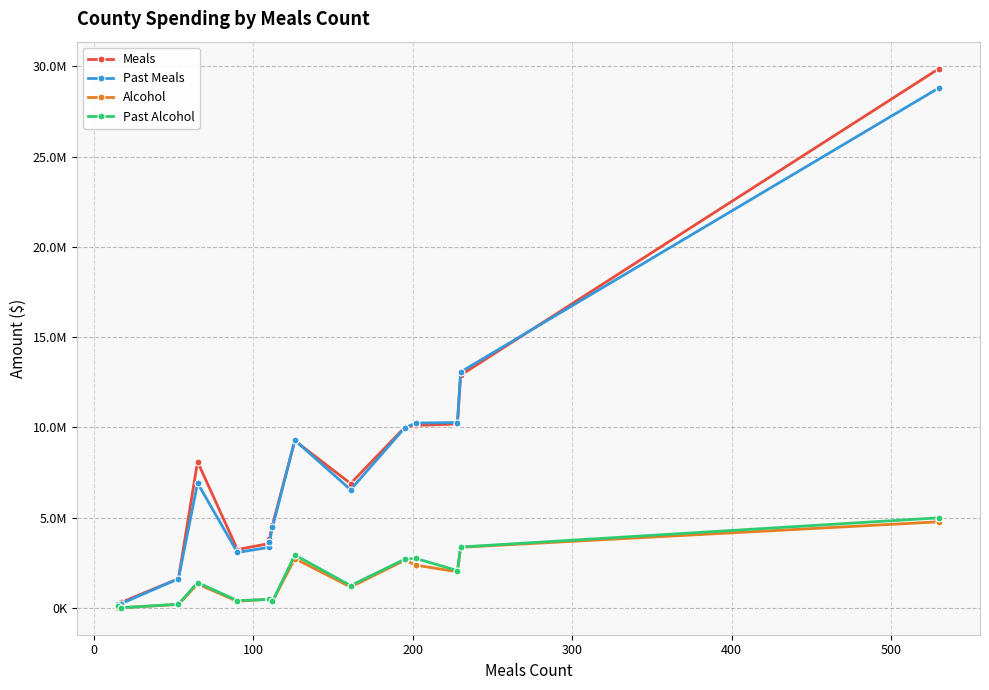

Reading left to right, extract all data points from this chart.

Meals: 235190.1	291771.8	1612585.0	8090240.3	3225341.5	3560077.3	3812110.5	4593870.6	9255956.8	6884049.1	10003693.6	10102990.9	10183949.2	12885289.7	29869734.9
Past Meals: 233893.9	226417.3	1606755.1	6908563.1	3063970.3	3350406.9	3620940.4	4453993.0	9285590.8	6539988.5	9972603.4	10234252.6	10262237.4	13063843.1	28803445.4
Alcohol: 0.0	0.0	183054.5	1318099.8	360119.6	472258.8	465898.2	347111.8	2727363.5	1148041.8	2634656.1	2359969.4	1995345.3	3350426.8	4762989.8
Past Alcohol: 79869.9	0.0	196985.0	1398161.0	398169.6	463362.2	464268.8	350000.0	2926490.2	1229960.8	2692934.9	2730728.2	2061340.7	3366611.7	4983289.8